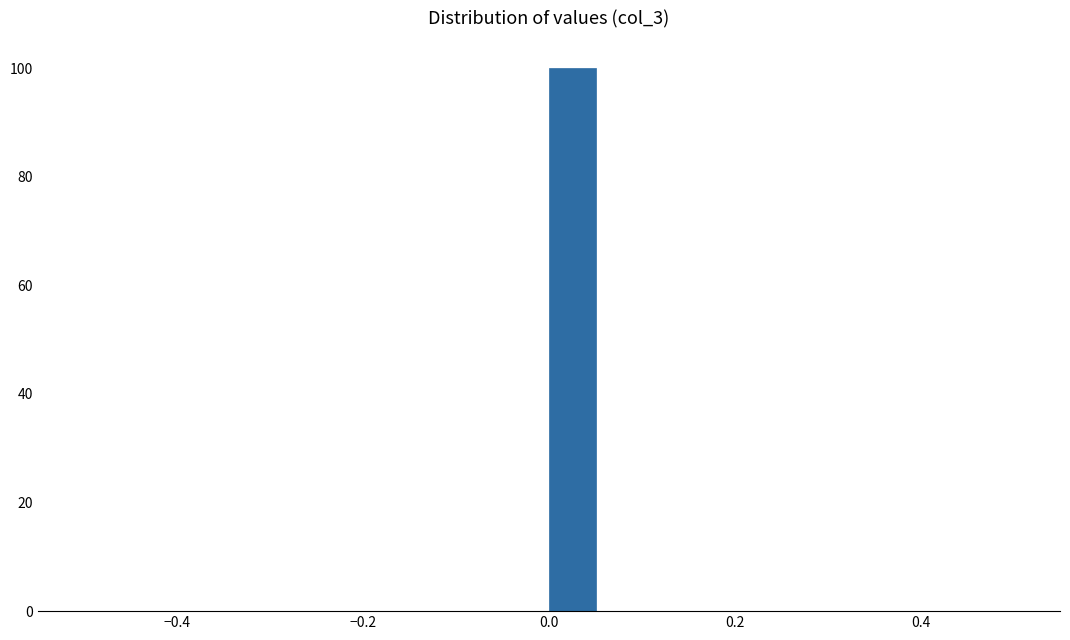

Read against the x-axis, roughly where is the centre of the tallest bar?

0.02